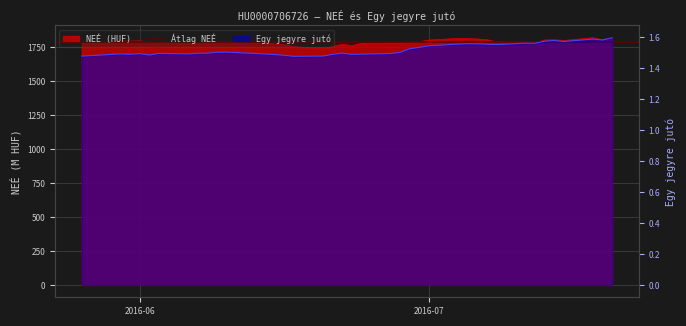

How many lines are shown in the chart?

2